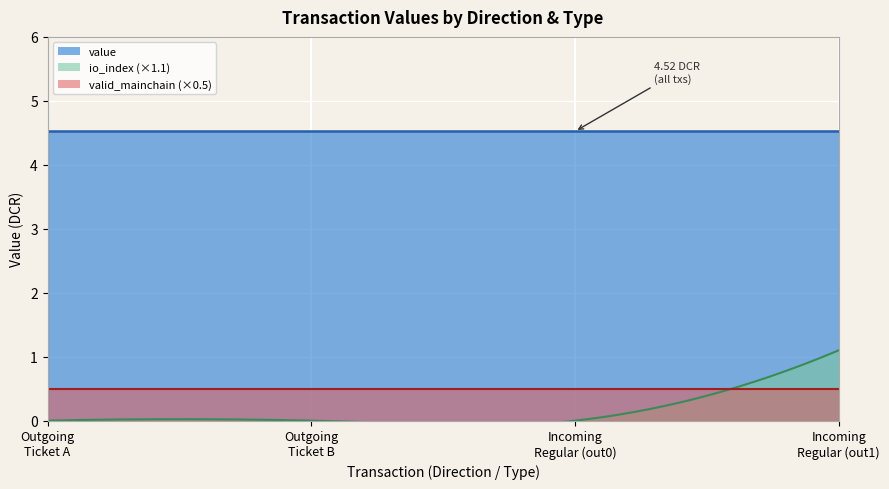

The valid_mainchain series shows 1.0 at +1 (Regular). True or false?

True